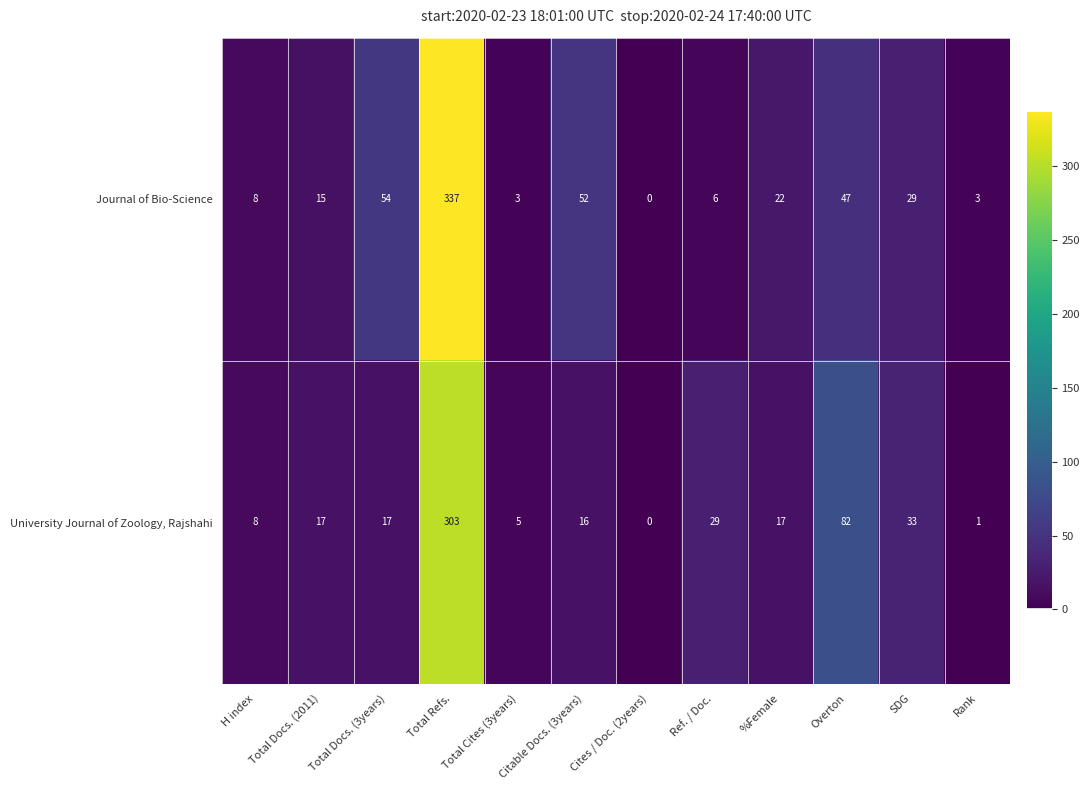

Which label corresponds to the smallest value in the chart?

Cites / Doc. (2years)